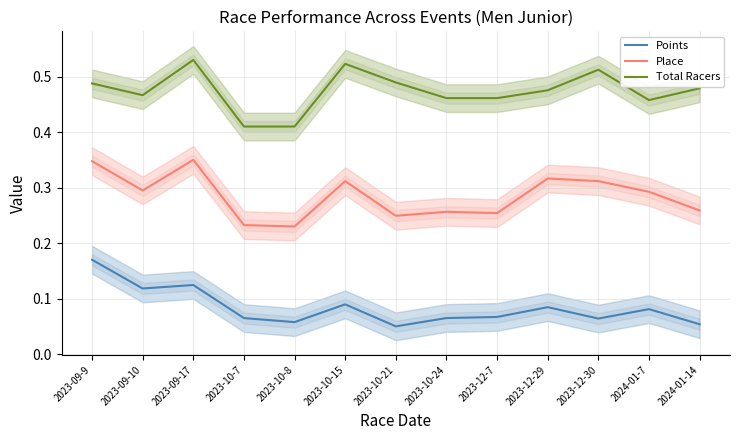

True or false: Place and Total Racers intersect in this chart.

False